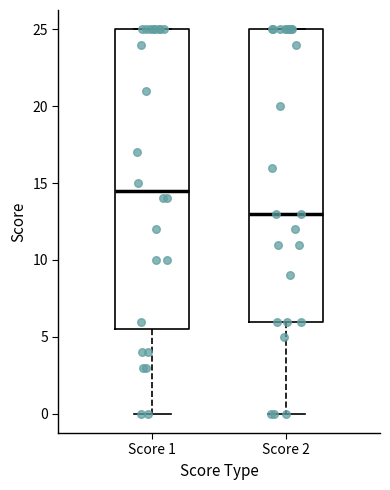

Which box is the tallest, from its lower edge to its upper edge?

Score 1